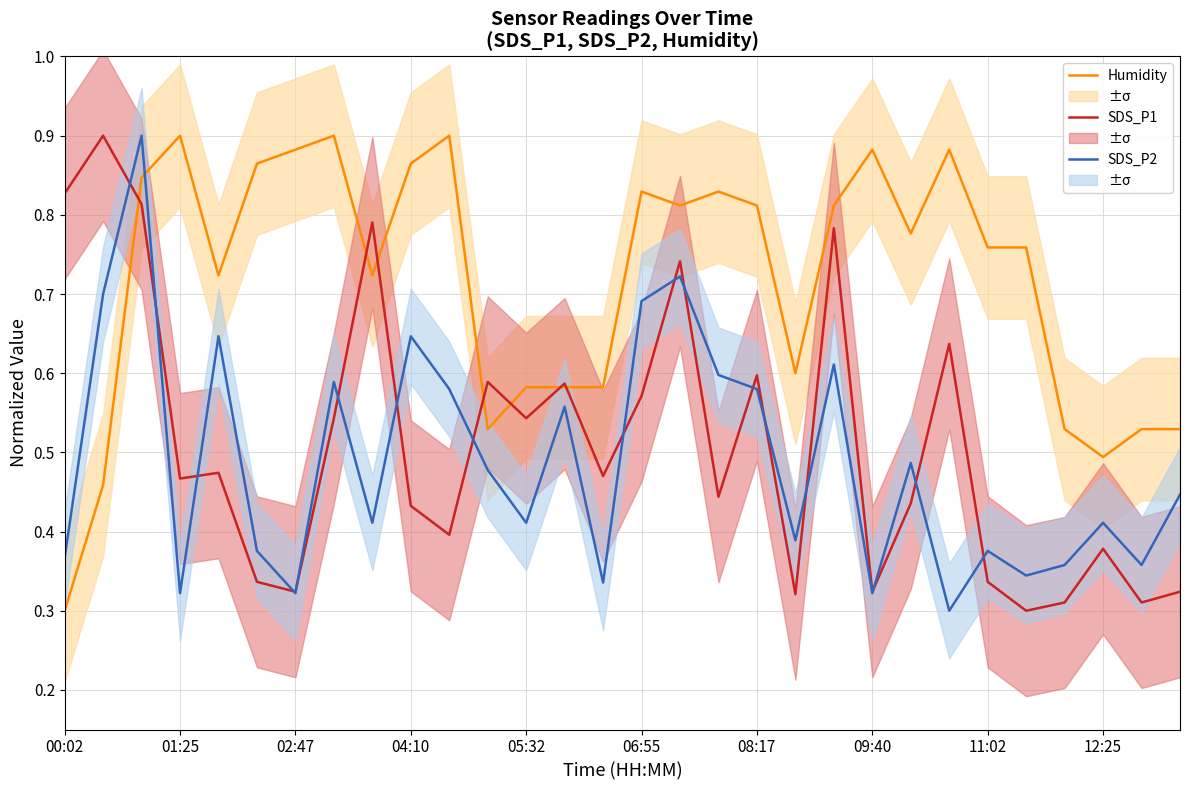

Reading left to right, what are all the values shown in this chart?

Humidity: 0.3	0.5	0.8	0.9	0.7	0.9	0.9	0.9	0.7	0.9	0.9	0.5	0.6	0.6	0.6	0.8	0.8	0.8	0.8	0.6	0.8	0.9	0.8	0.9	0.8	0.8	0.5	0.5	0.5	0.5
SDS_P1: 0.8	0.9	0.8	0.5	0.5	0.3	0.3	0.5	0.8	0.4	0.4	0.6	0.5	0.6	0.5	0.6	0.7	0.4	0.6	0.3	0.8	0.3	0.4	0.6	0.3	0.3	0.3	0.4	0.3	0.3
SDS_P2: 0.4	0.7	0.9	0.3	0.6	0.4	0.3	0.6	0.4	0.6	0.6	0.5	0.4	0.6	0.3	0.7	0.7	0.6	0.6	0.4	0.6	0.3	0.5	0.3	0.4	0.3	0.4	0.4	0.4	0.4